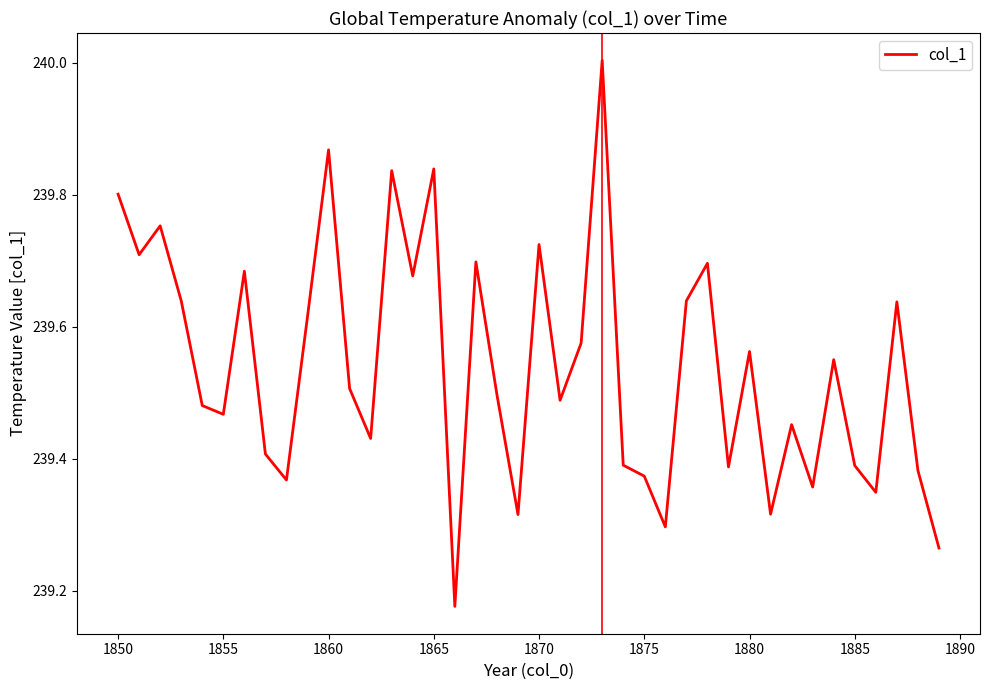

What is the difference between the maximum and minimum values?

0.8